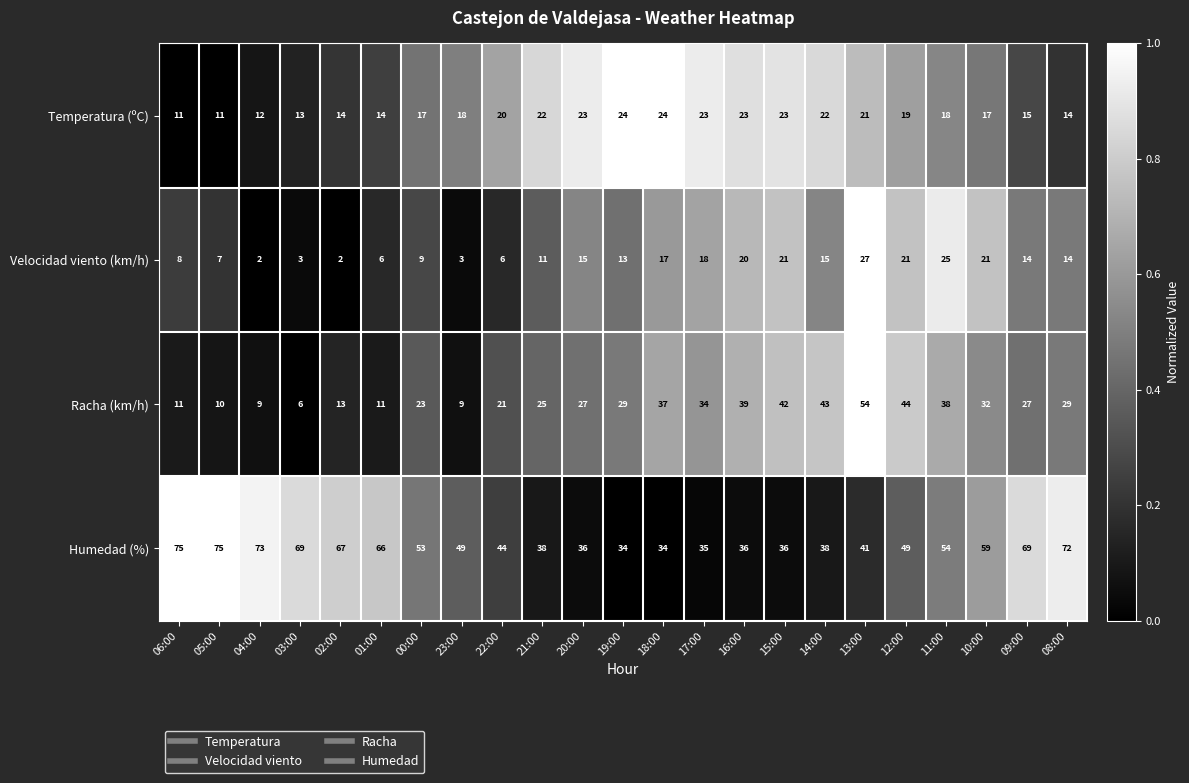

True or false: Humedad (%) has a value of 73 at 04:00.

True